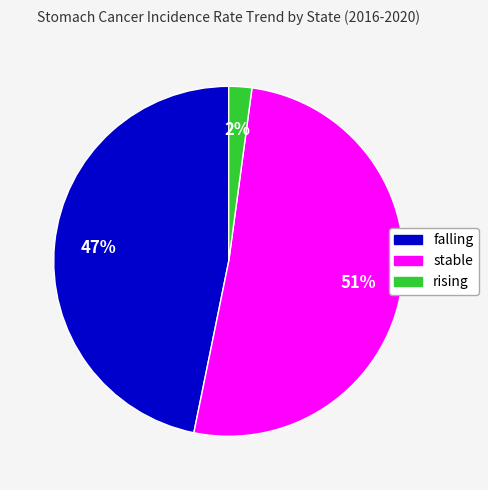

Is there any slice that represents more than half of the pie?

Yes